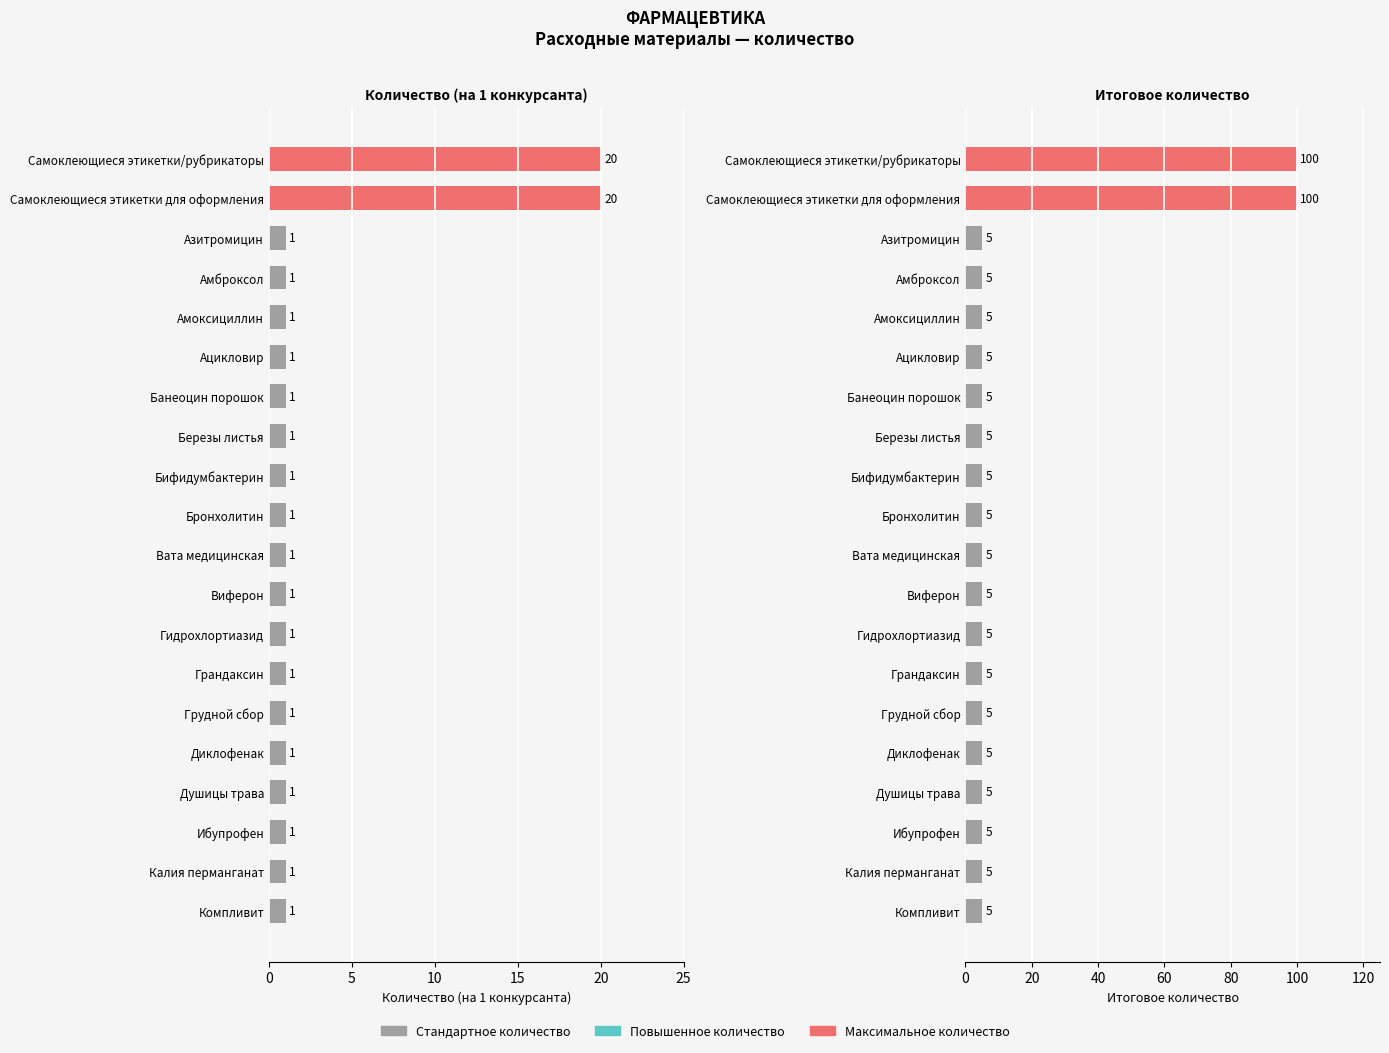

True or false: Итоговое количество has a value of 5 at 7.

True